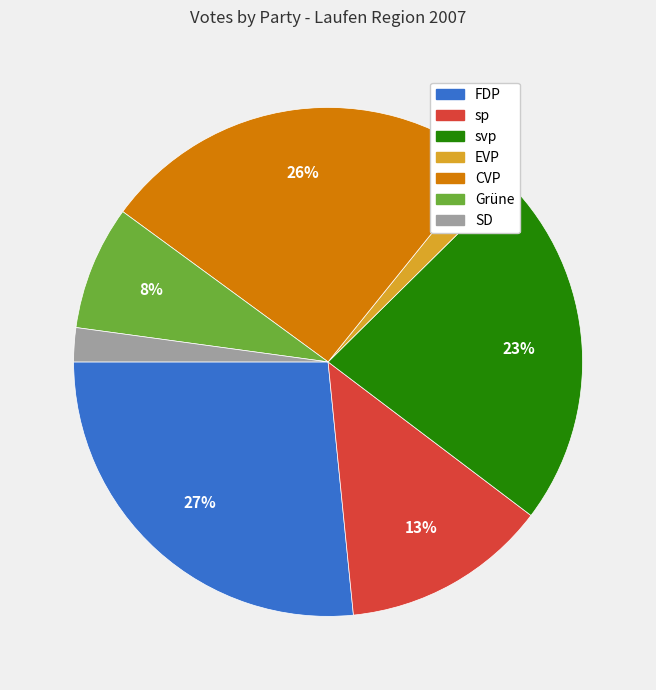

Count the number of slices in the pie.

7